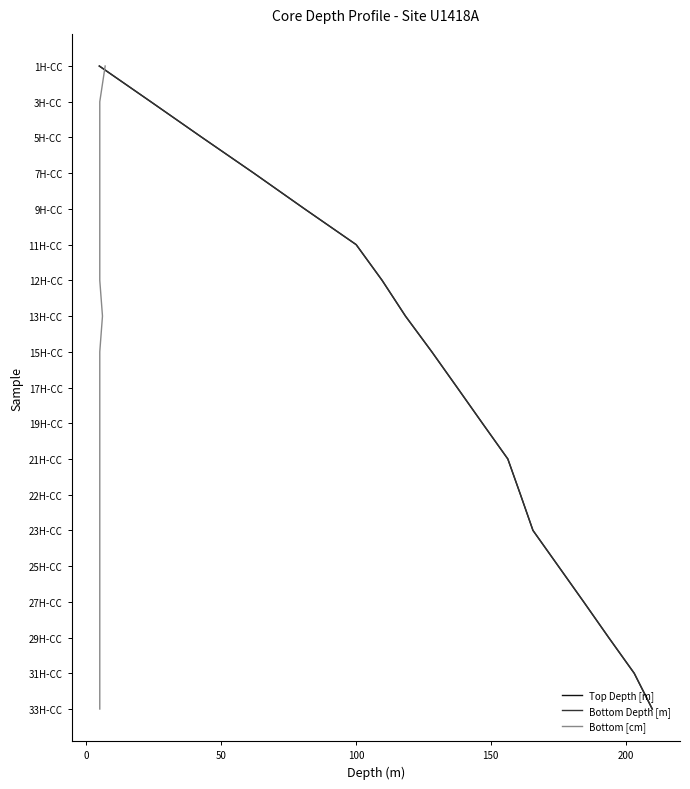

How many lines are shown in the chart?

3